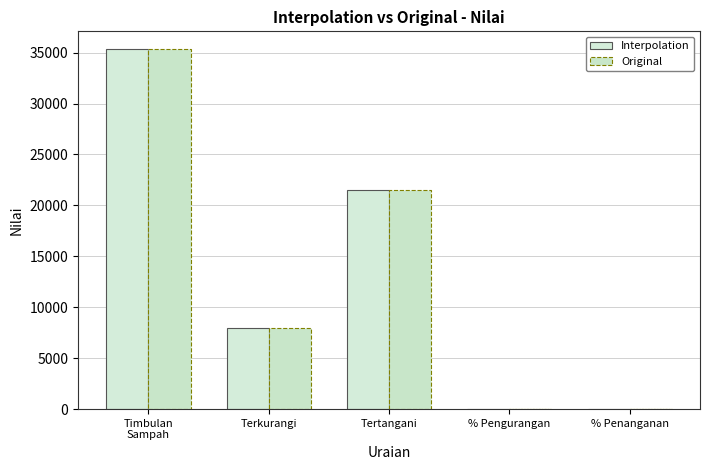

Is the value of Original at % Penanganan greater than the value of Interpolation at Tertangani?

No